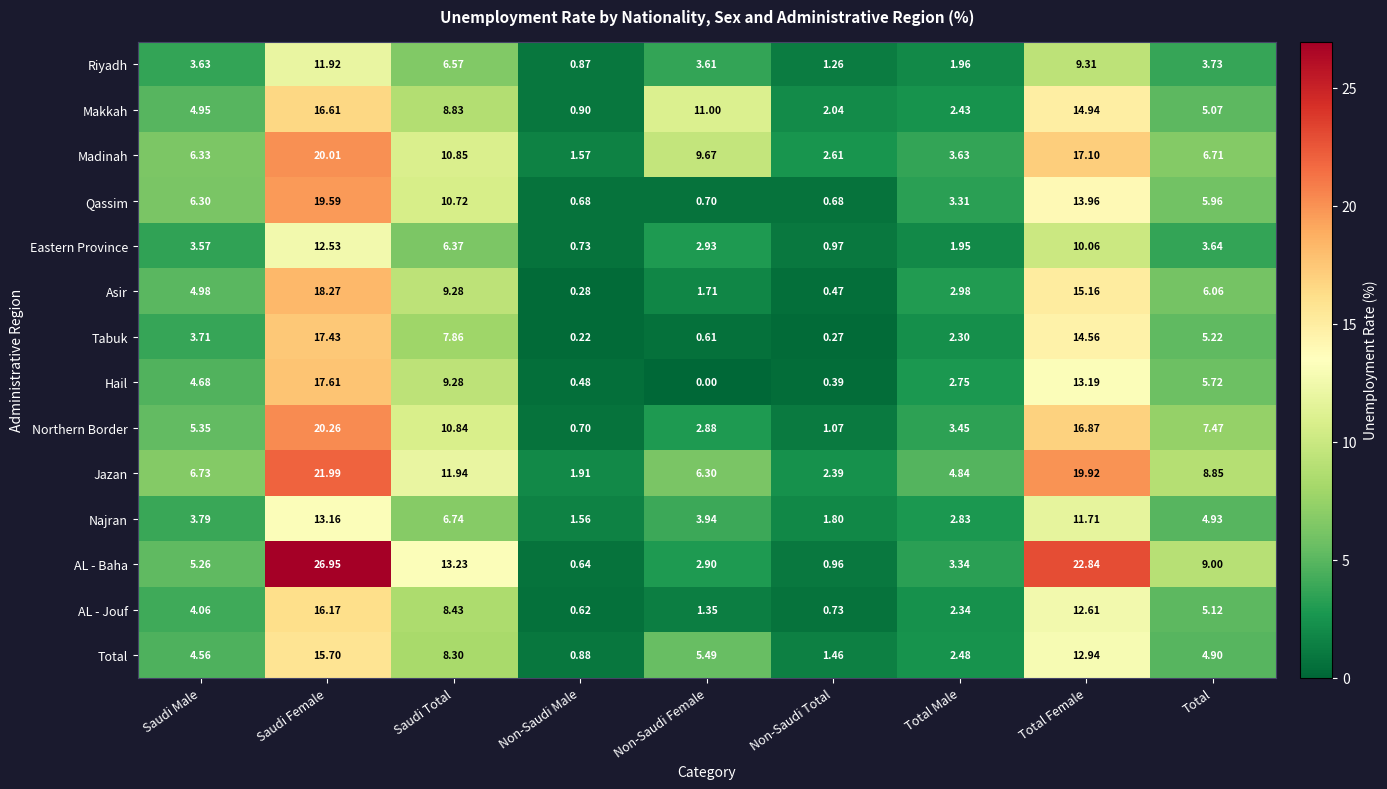

At how many categories does at least one series exceed 3?

7